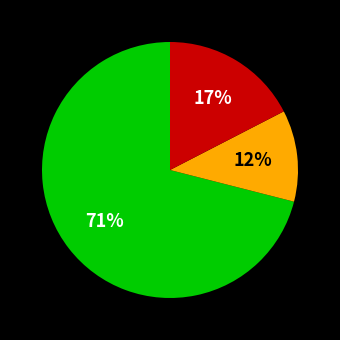

How many slices are in this pie chart?

3